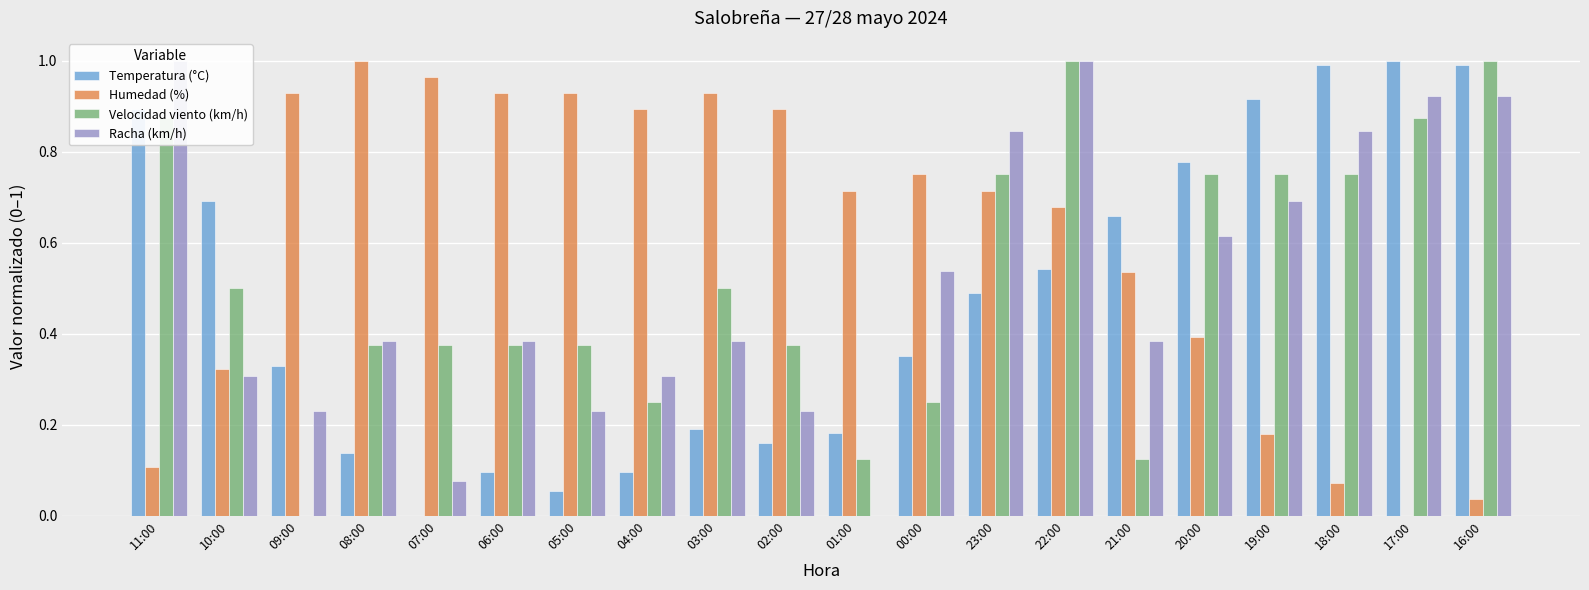

Which has a higher value, 16:00 or 06:00?

16:00